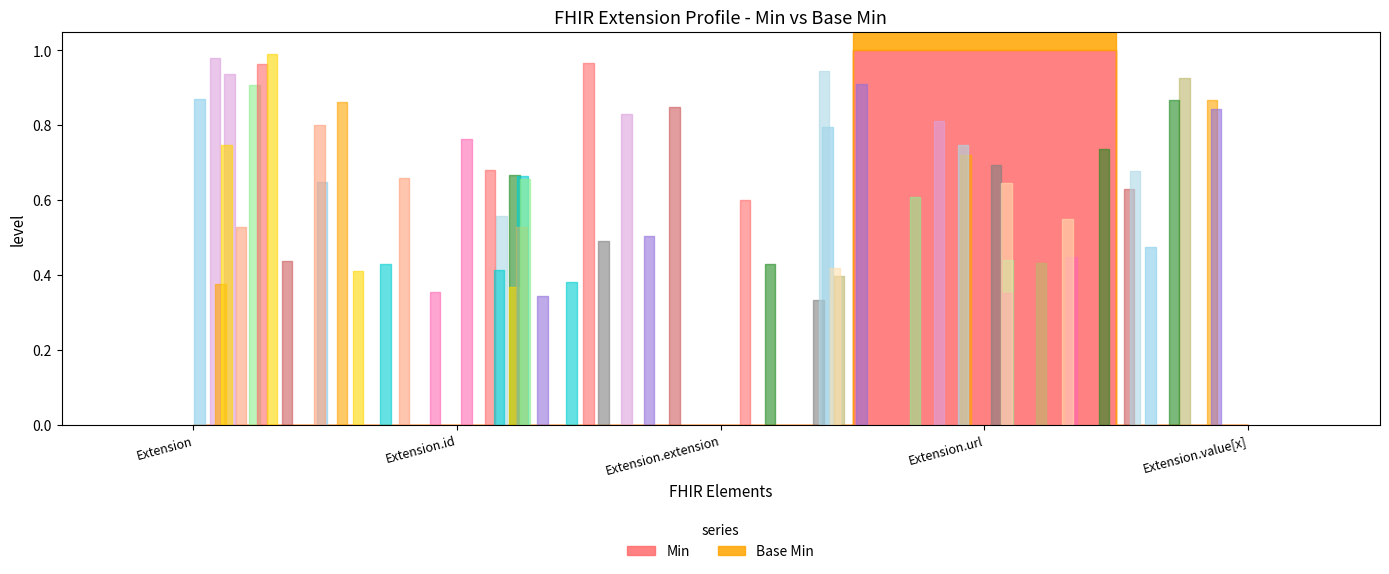

The Base Min series shows 0 at Extension.url. True or false?

False